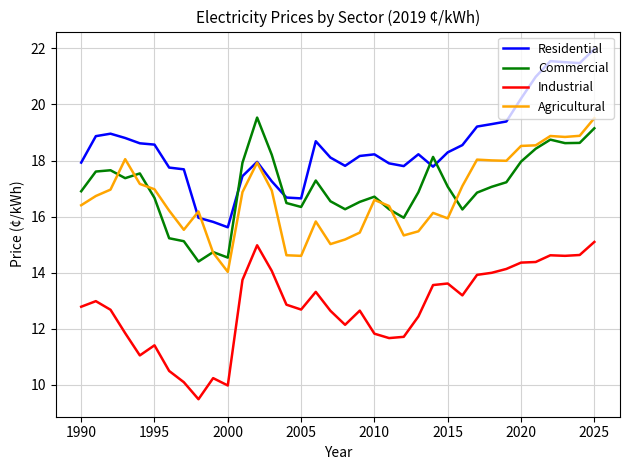

True or false: Agricultural and Industrial intersect in this chart.

False